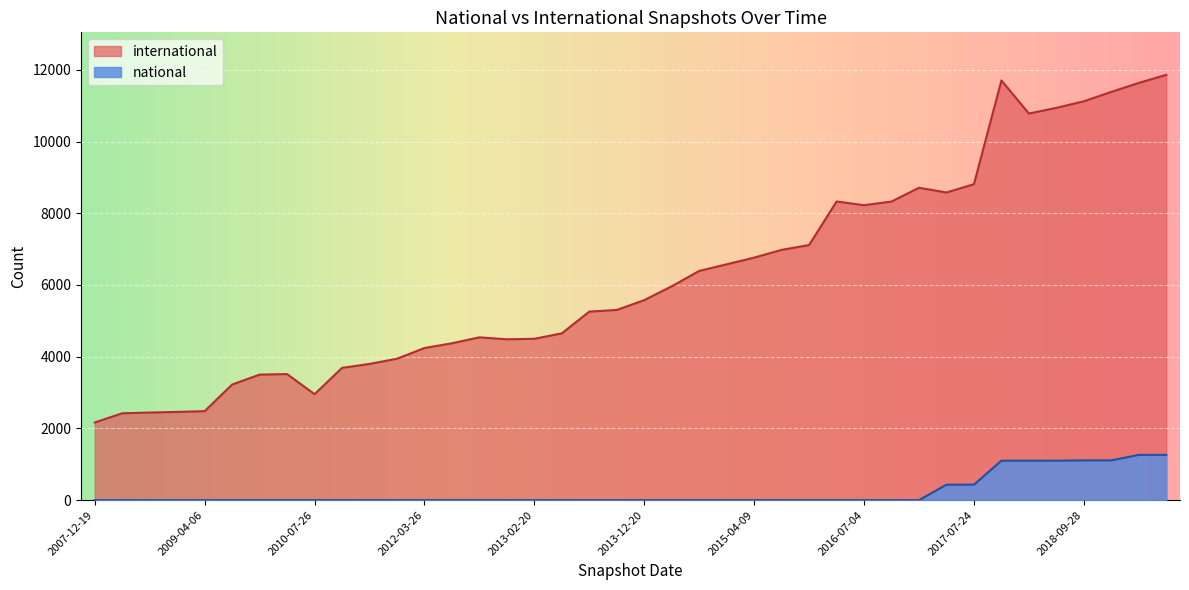

Where is international nearest to the value 7012?

2015-07